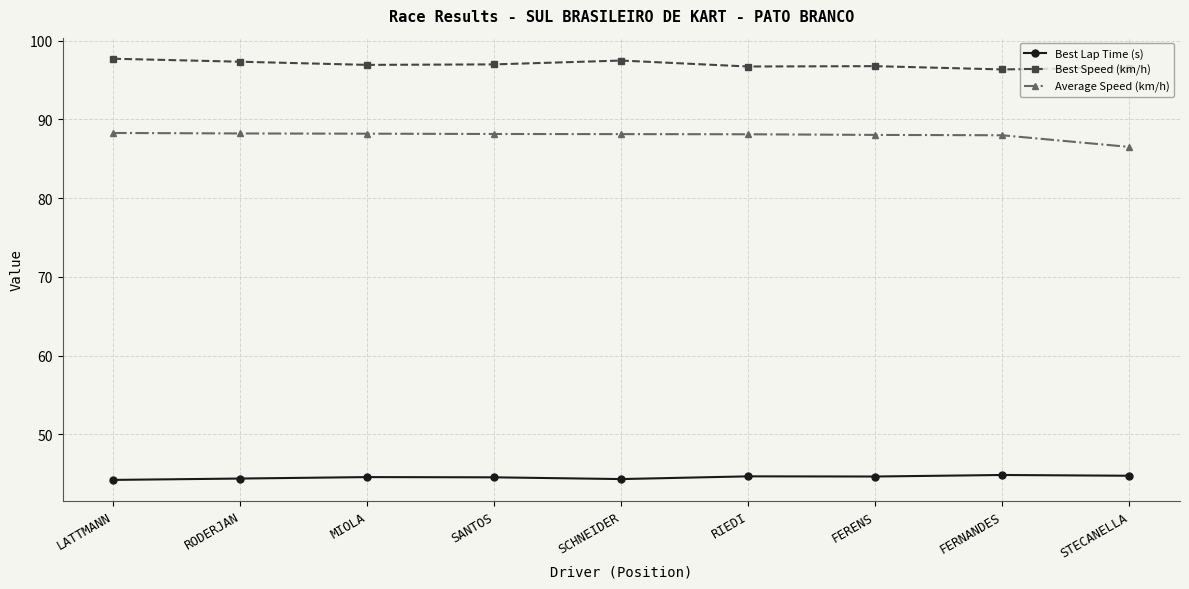

What is the difference between the highest and lowest values at RIEDI?

52.0